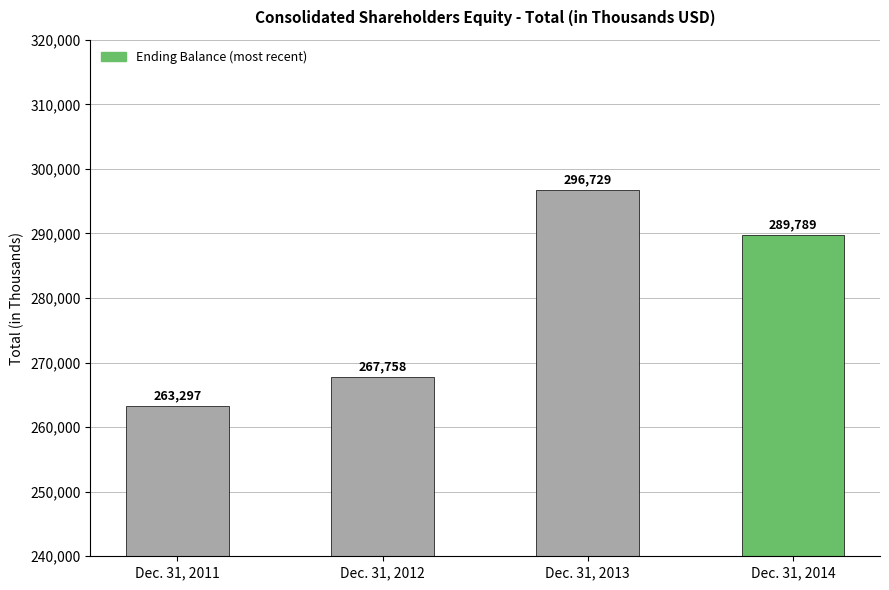

What is the ratio of the value at Dec. 31, 2012 to the value at Dec. 31, 2013?

0.9